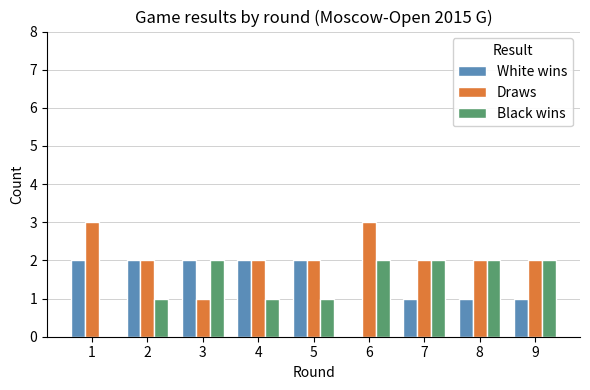

How many categories are shown in the chart?

9